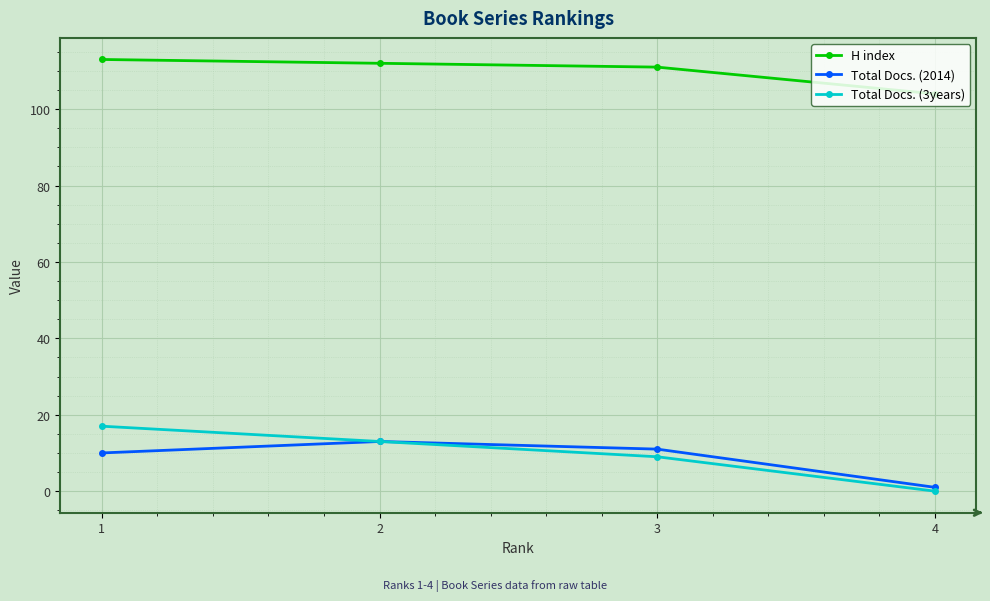

What is the maximum value shown in the chart?

113